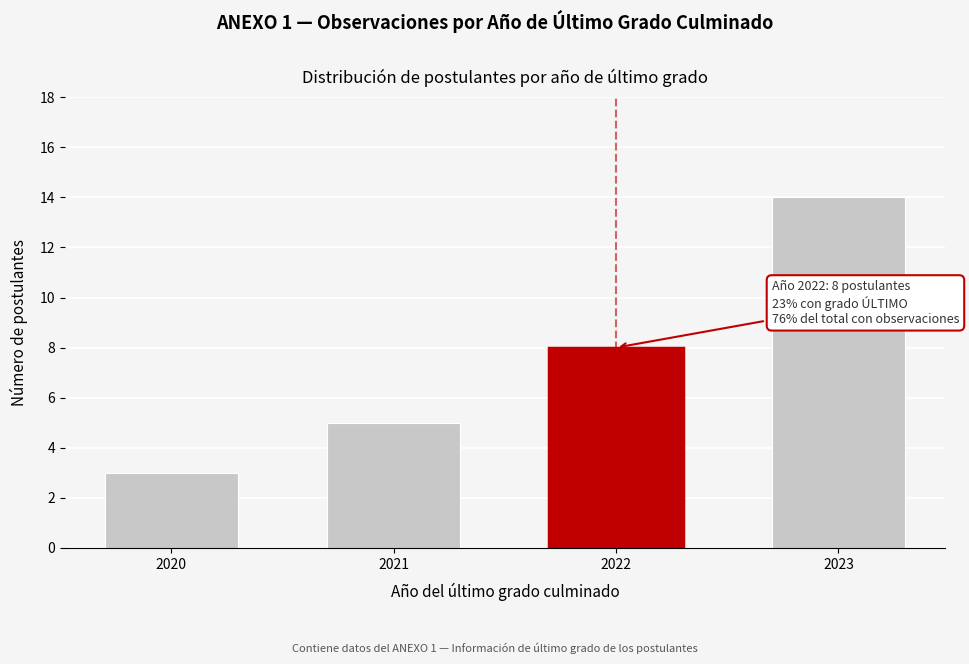

Reading left to right, transcribe all the data shown in this chart.

3	5	8	14